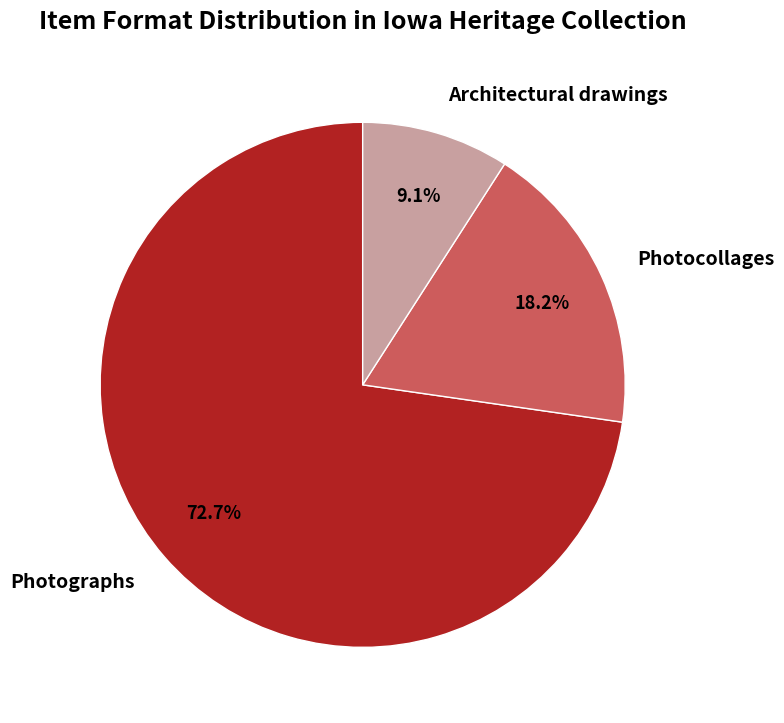

Which category has the biggest portion of the pie?

Photographs